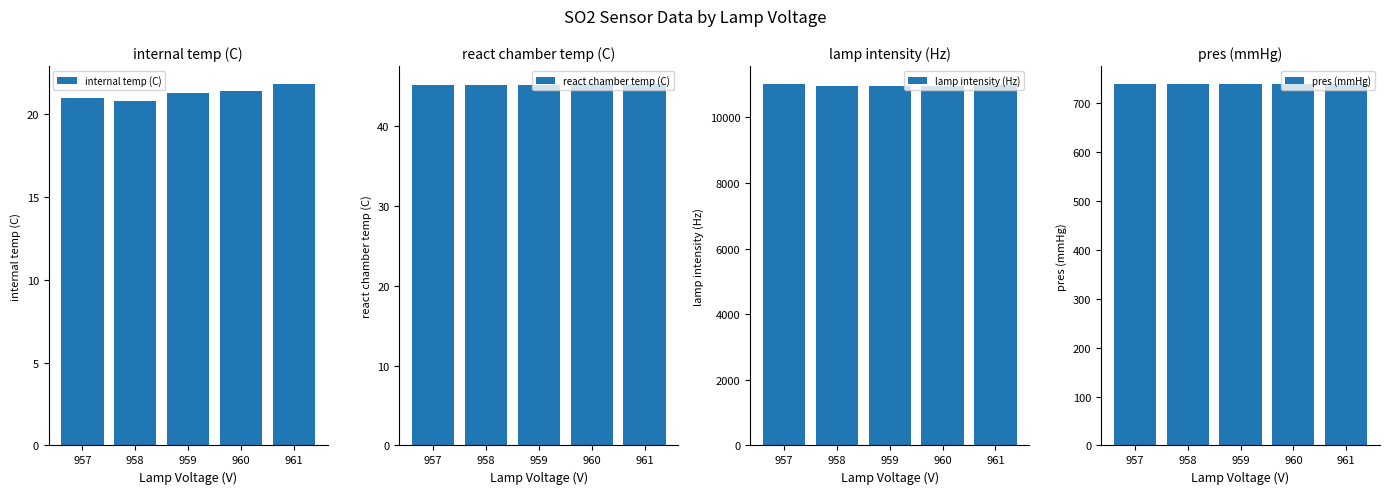

Rank the series by their maximum value, from highest to lowest.

lamp intensity (Hz), pres (mmHg), react chamber temp (C), internal temp (C)